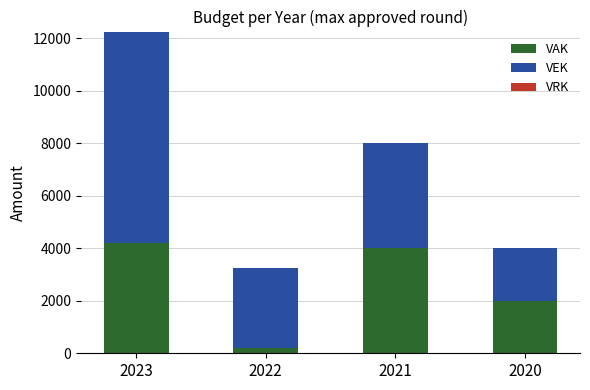

How many distinct data groups are displayed?

2